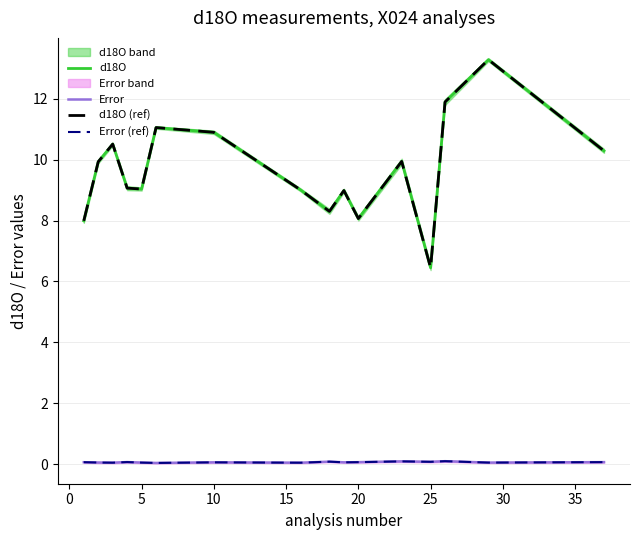

At which category does Error reach its first local valley?

5